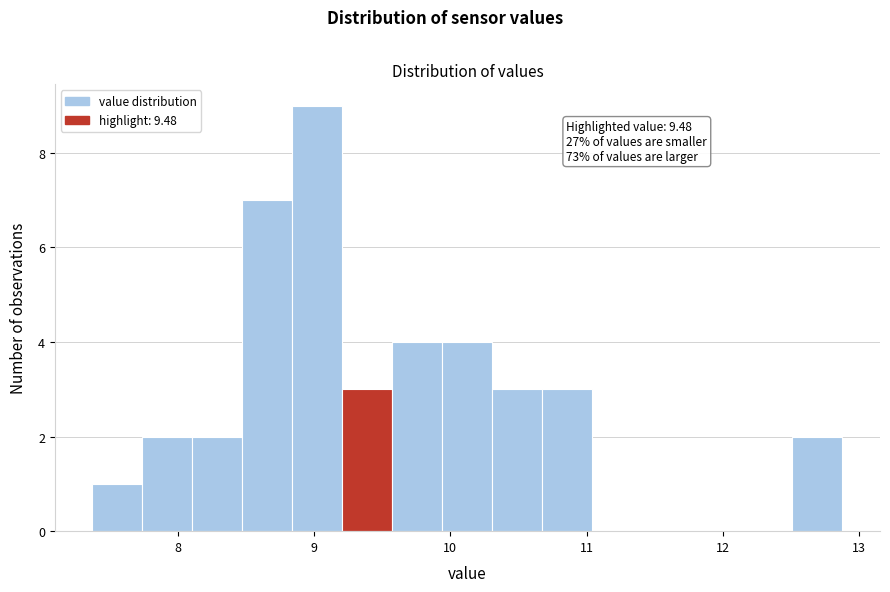

Read against the x-axis, roughly where is the centre of the tallest bar?

9.0